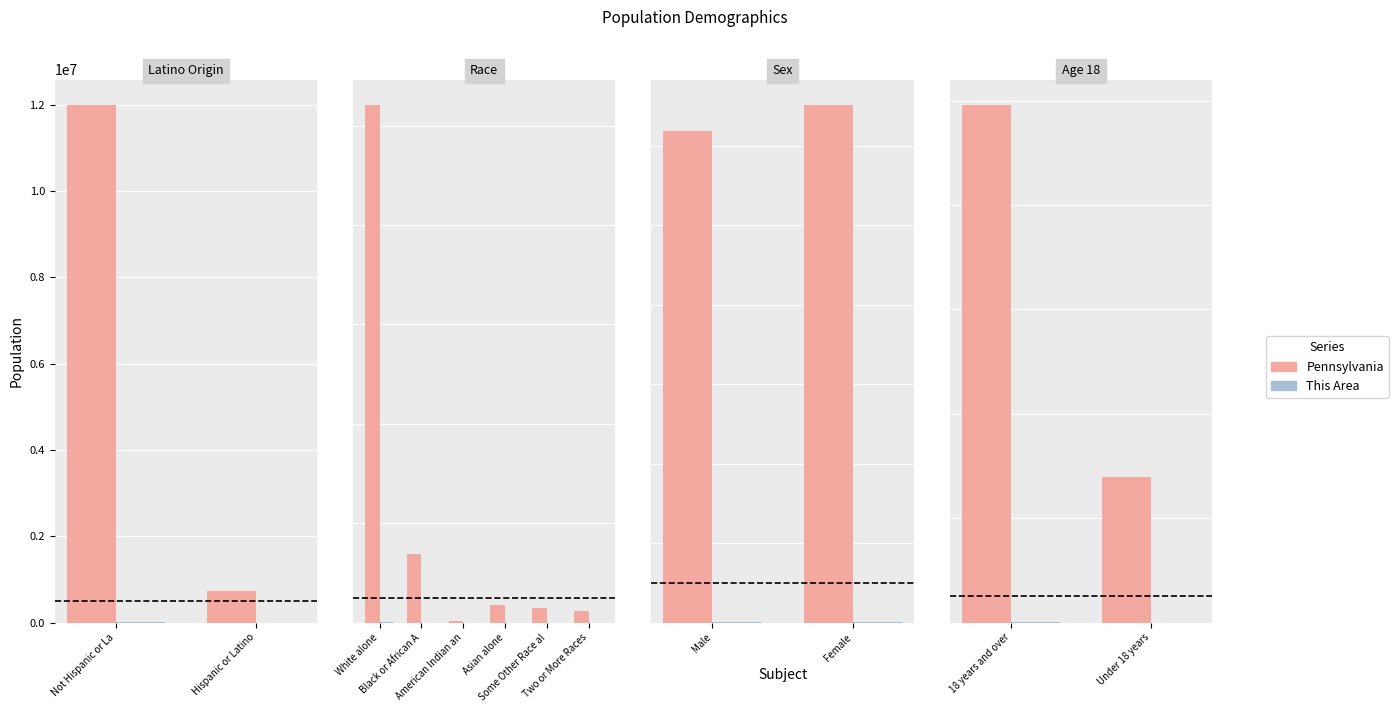

Is it true that Pennsylvania equals 5926871 at 18 years and over?

False